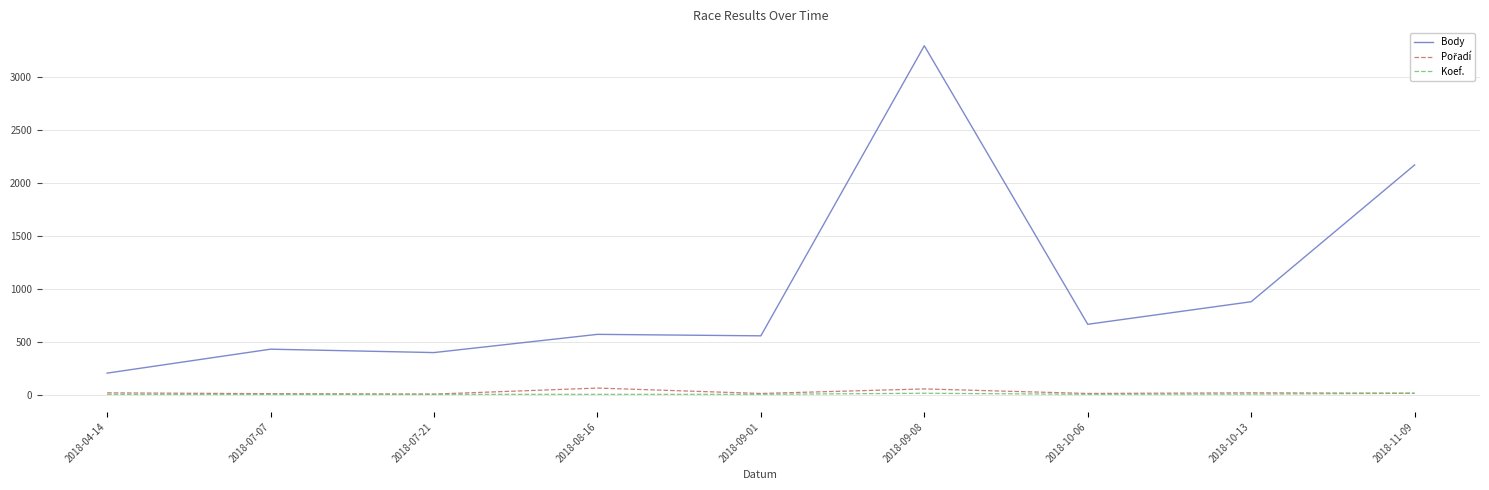

Which series has the largest total across all categories?

Body